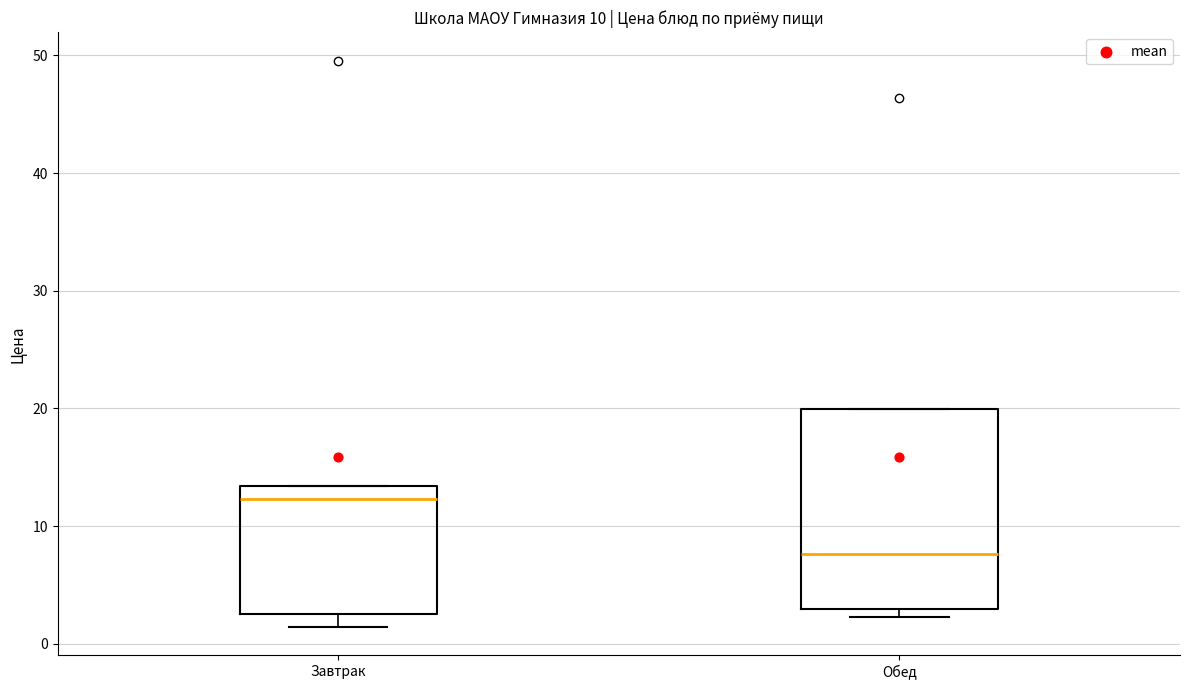

Which box has the highest median line?

Завтрак